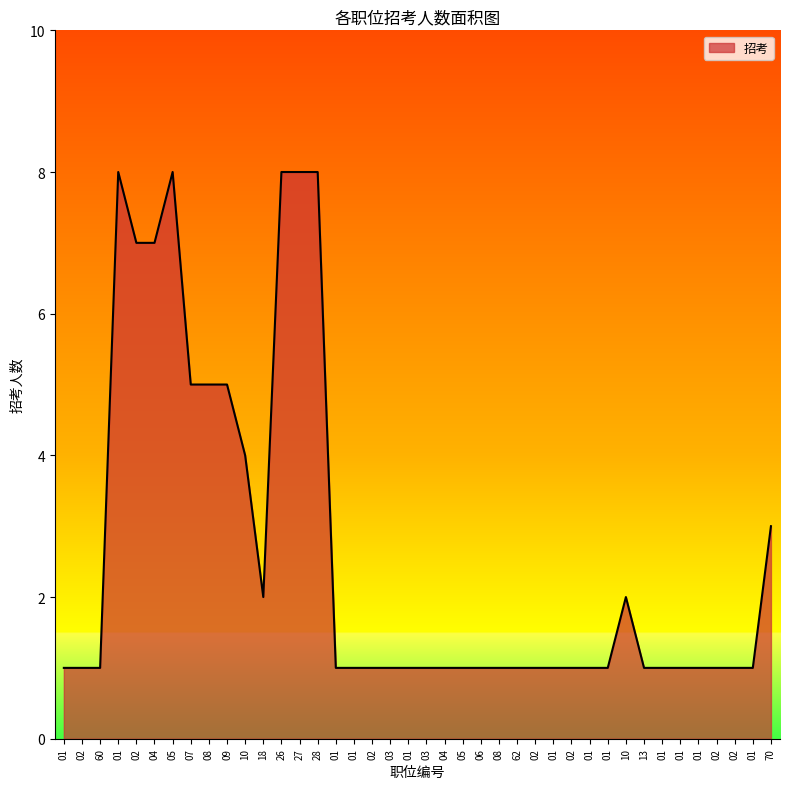

What is the greatest value displayed?

8